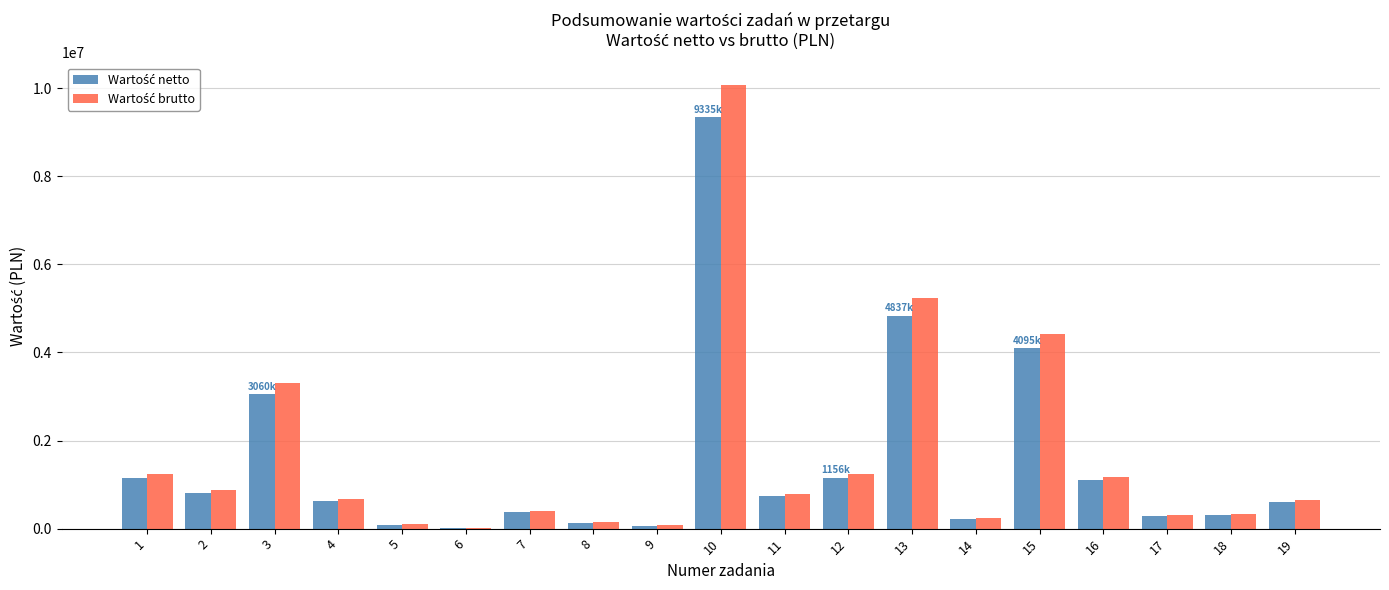

Does the chart contain stacked bars?

No